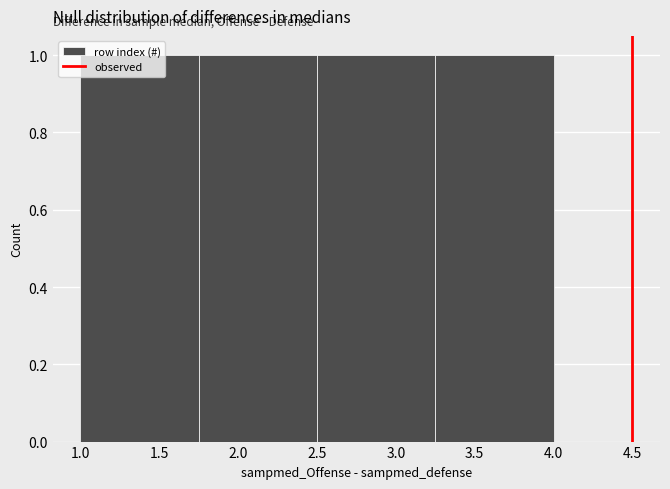

What is the height of the bar covering 2.50 to 3.25 on the x-axis? The values are not printed on the chart, so give them approximately, as read against the axis.

1